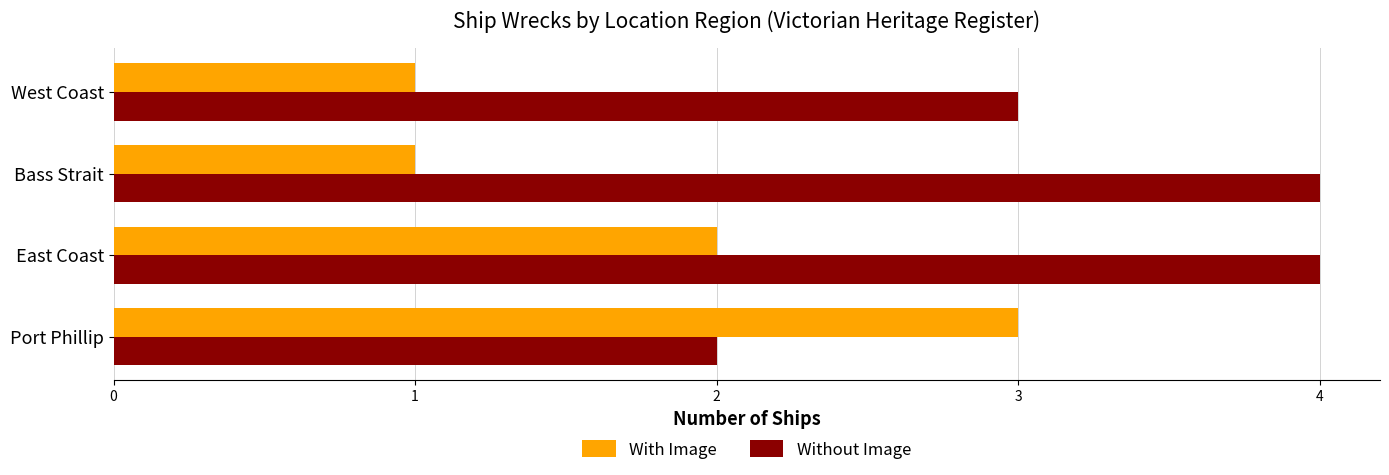

True or false: With Image has a value of 3 at Port Phillip.

True